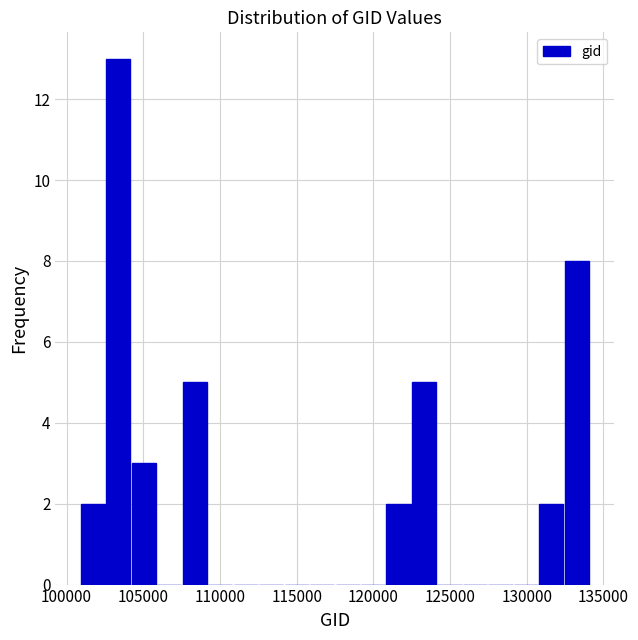

Read against the x-axis, roughly where is the centre of the tallest bar?

103500